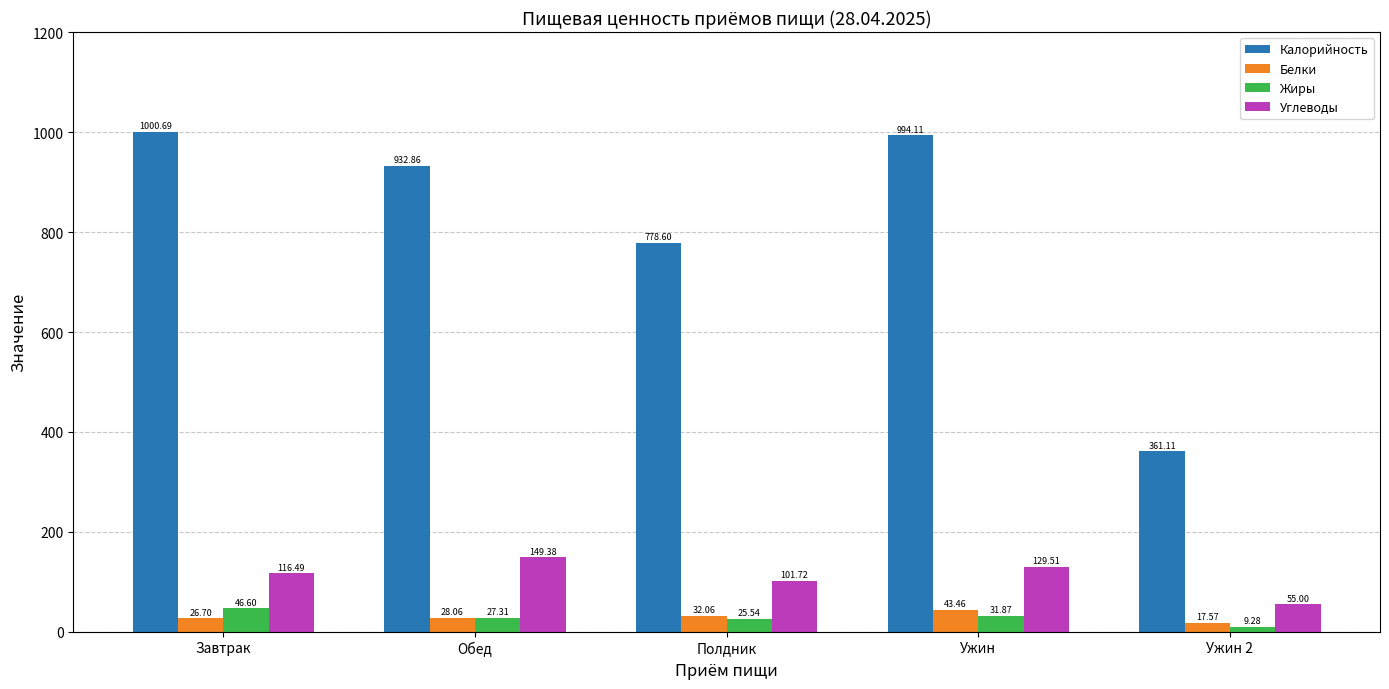

What is the difference between the maximum and minimum values in the Углеводы series?

94.4